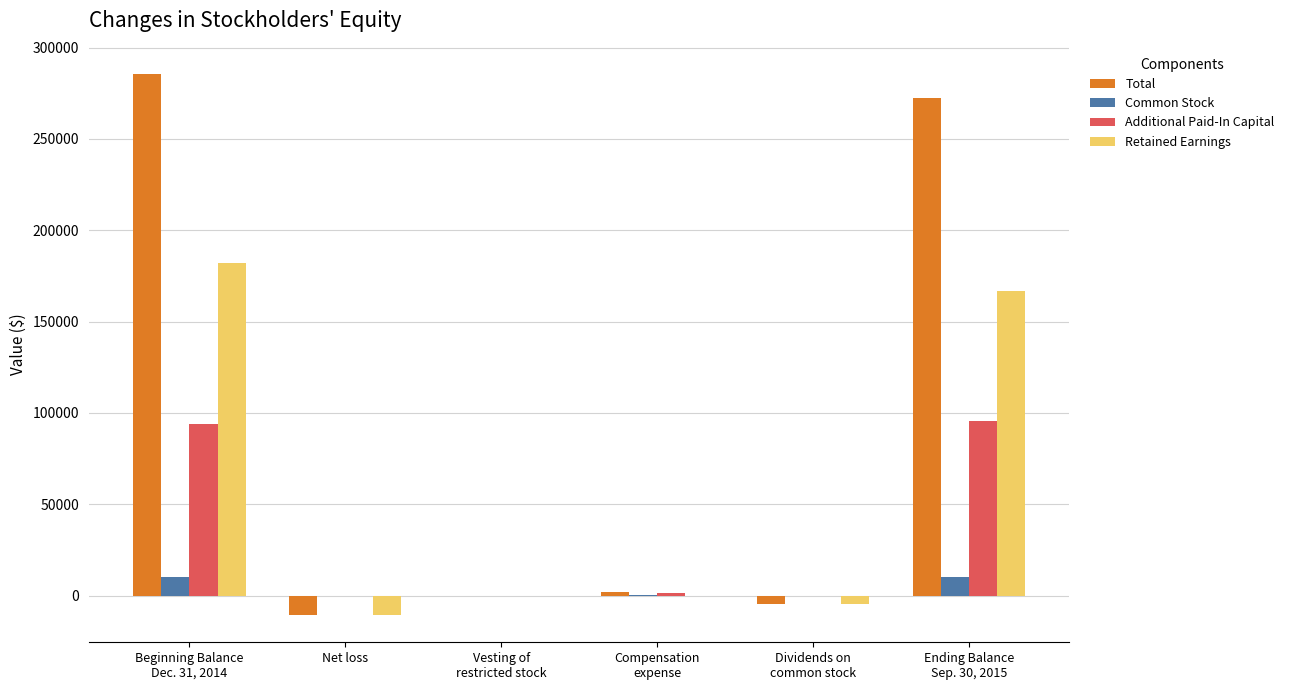

What is the highest value of the Additional Paid-In Capital series?

95496